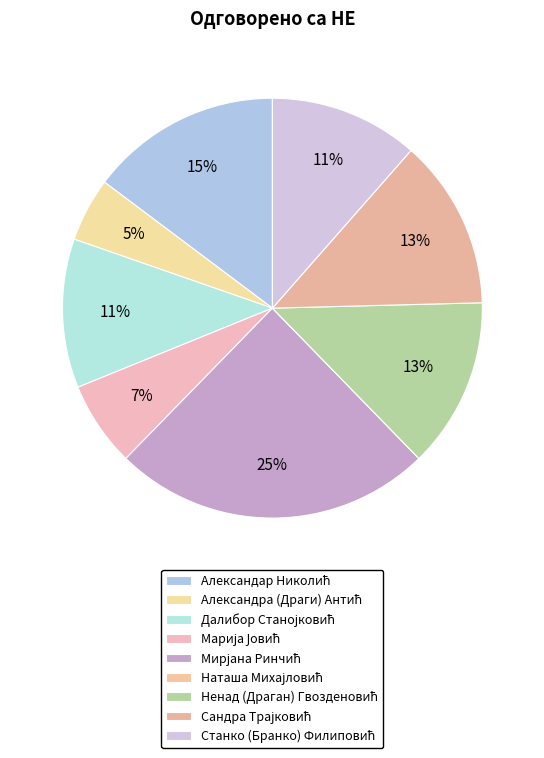

Is Александра (Драги) Антић the majority of the pie?

No